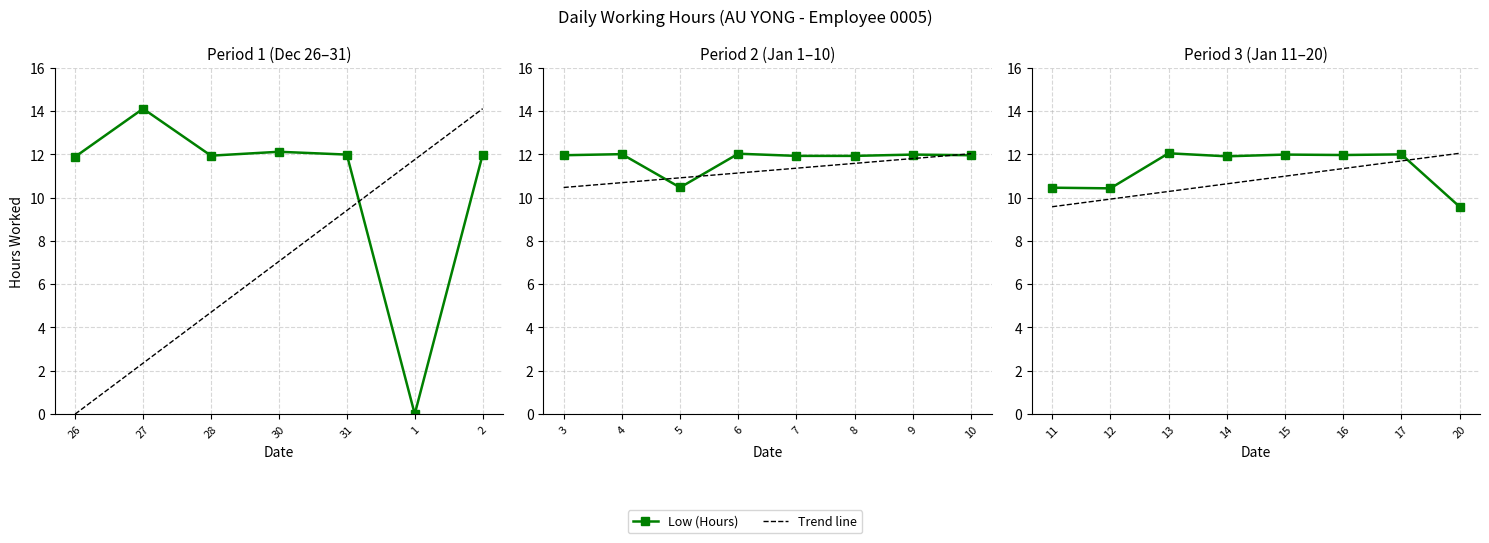

How many interior local peaks (higher than both neighbors) does the data have?

9